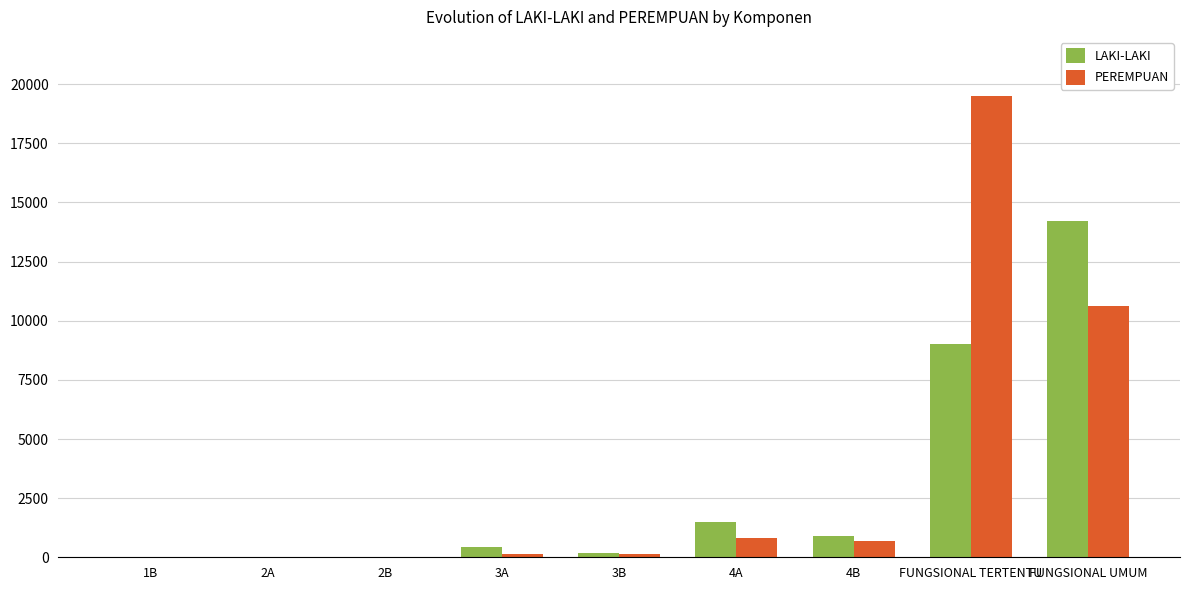

Where is PEREMPUAN nearest to the value 9755?

FUNGSIONAL UMUM